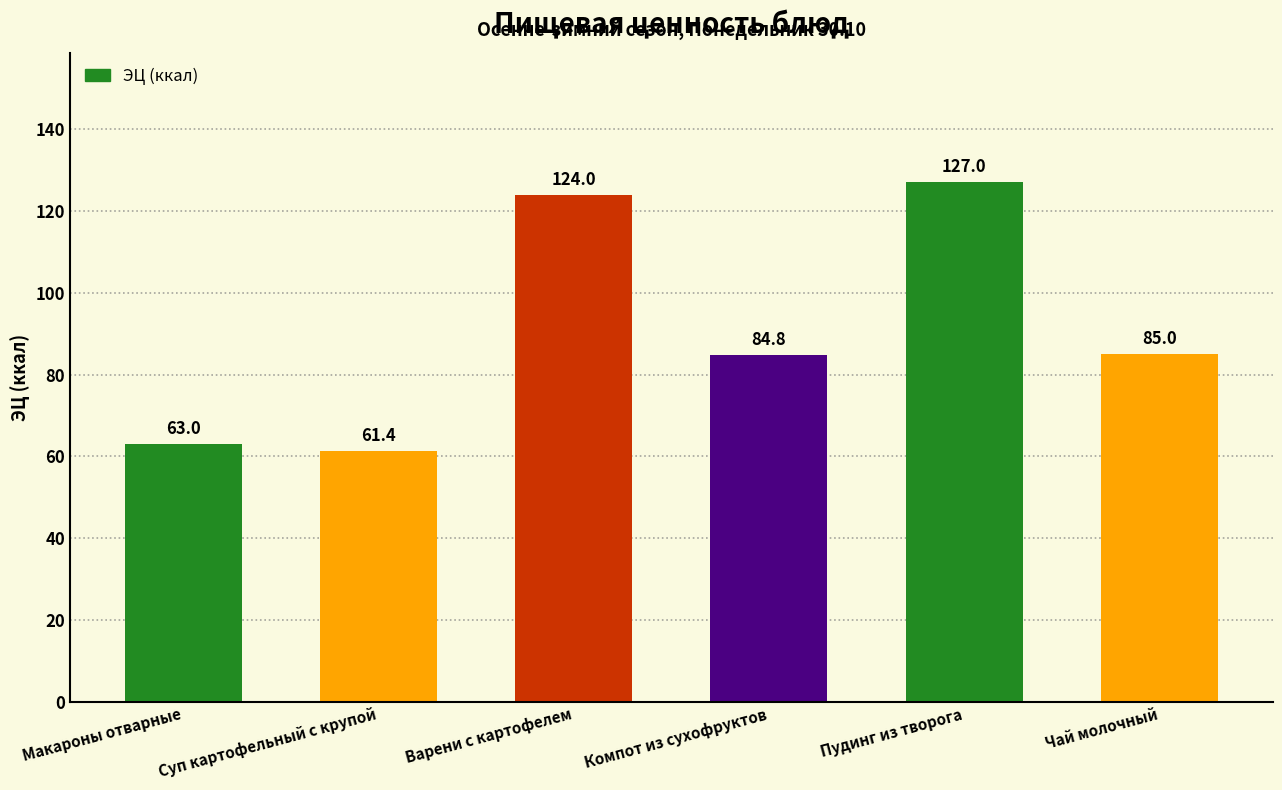

At which label is the value closest to 94?

Чай молочный